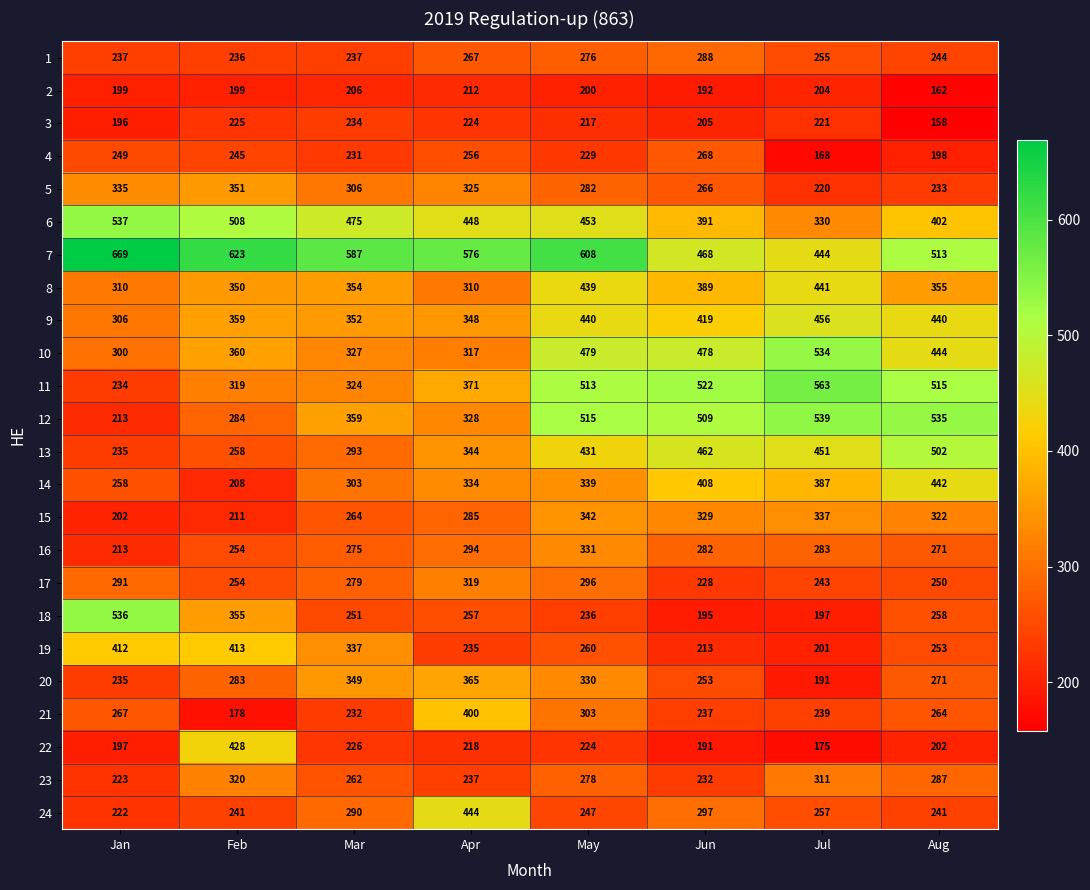

What is the maximum value shown in the chart?

669